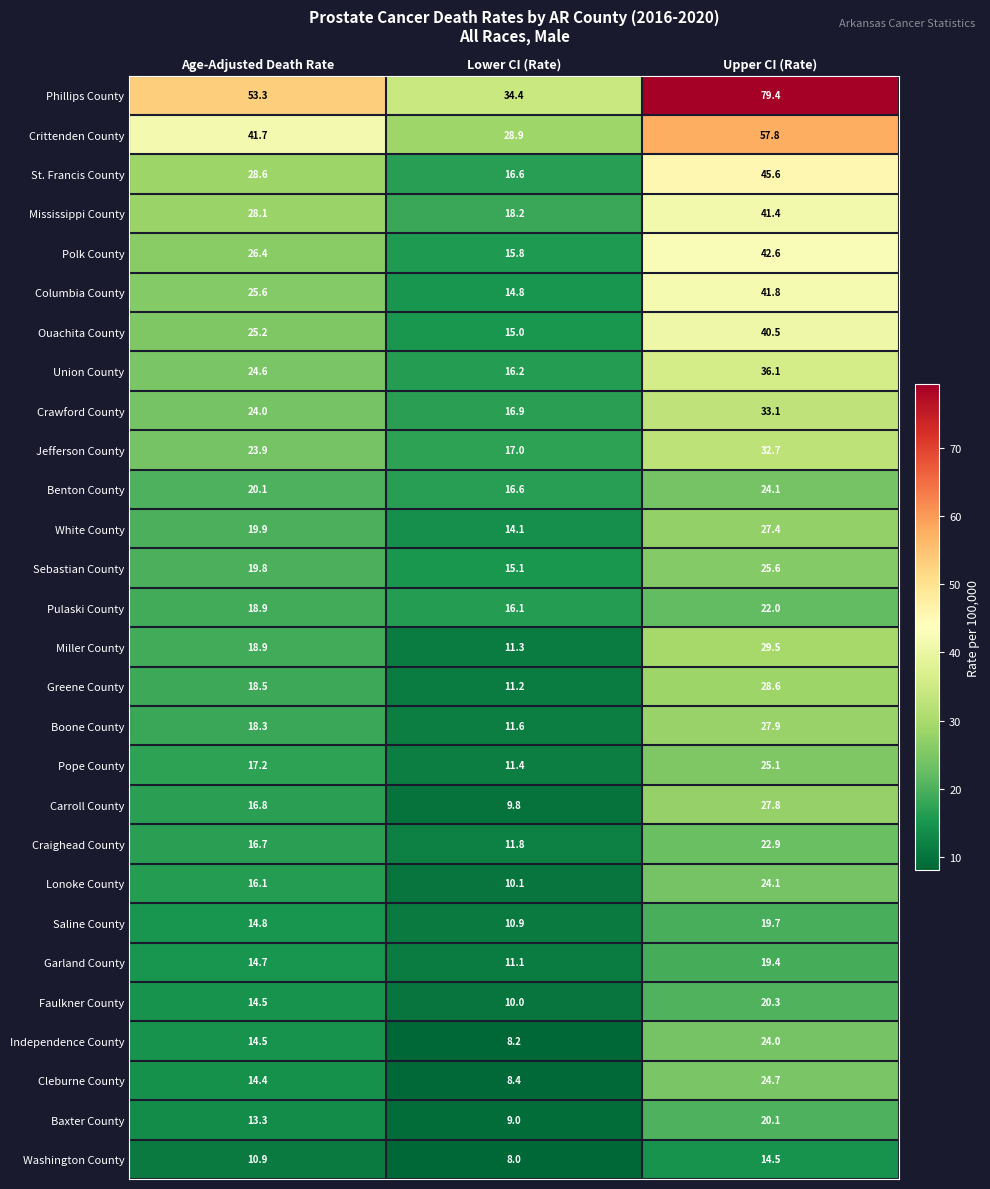

What is the difference between the highest and lowest values at Age-Adjusted Death Rate?

42.4